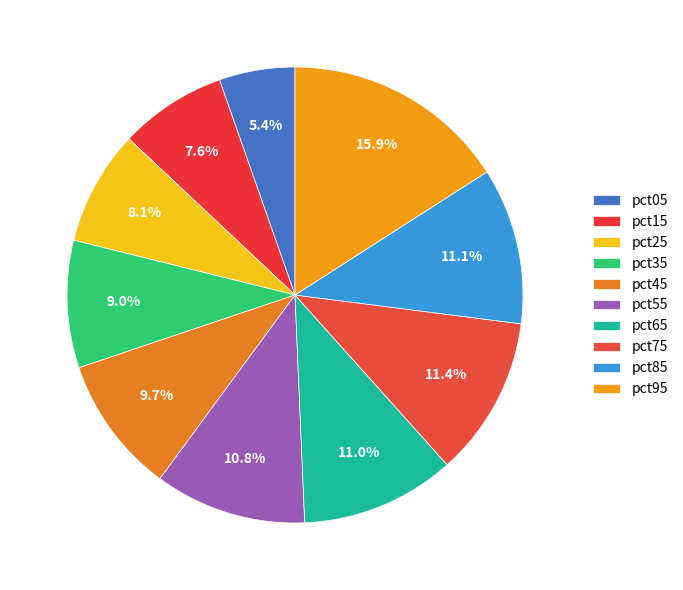

The pct25 slice represents 17% of the pie. True or false?

False